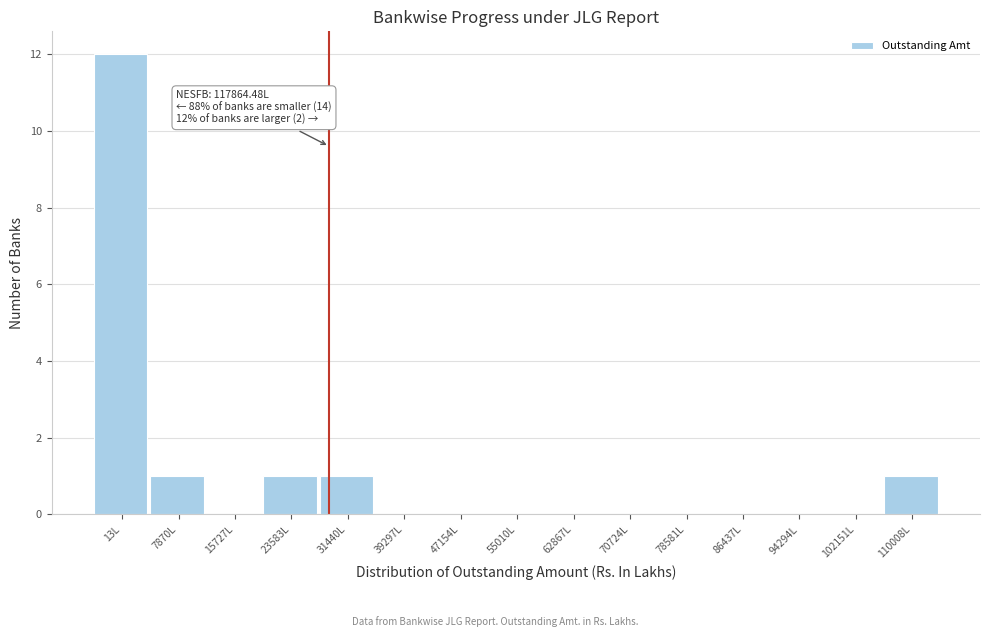

Reading left to right, what are all the values shown in this chart?

13L=12	7870L=1	15727L=0	23583L=1	31440L=1	39297L=0	47154L=0	55010L=0	62867L=0	70724L=0	78581L=0	86437L=0	94294L=0	102151L=0	110008L=1